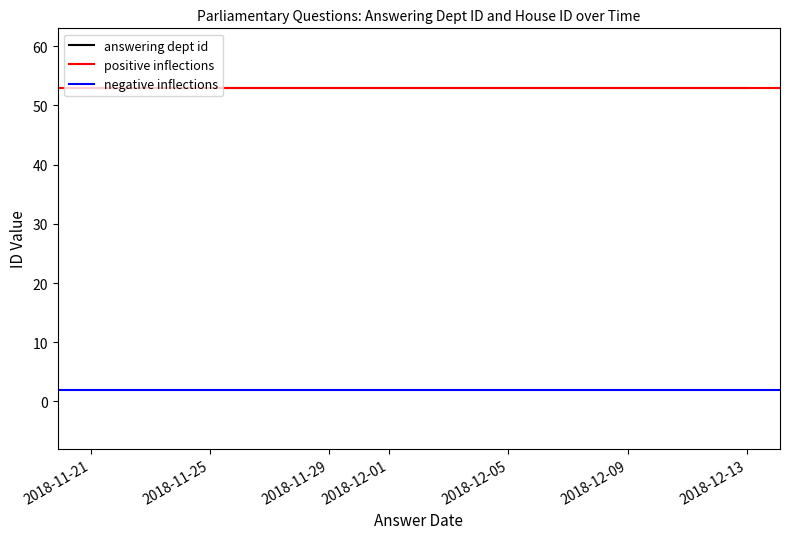

True or false: house id has more than 2 interior local peaks.

False